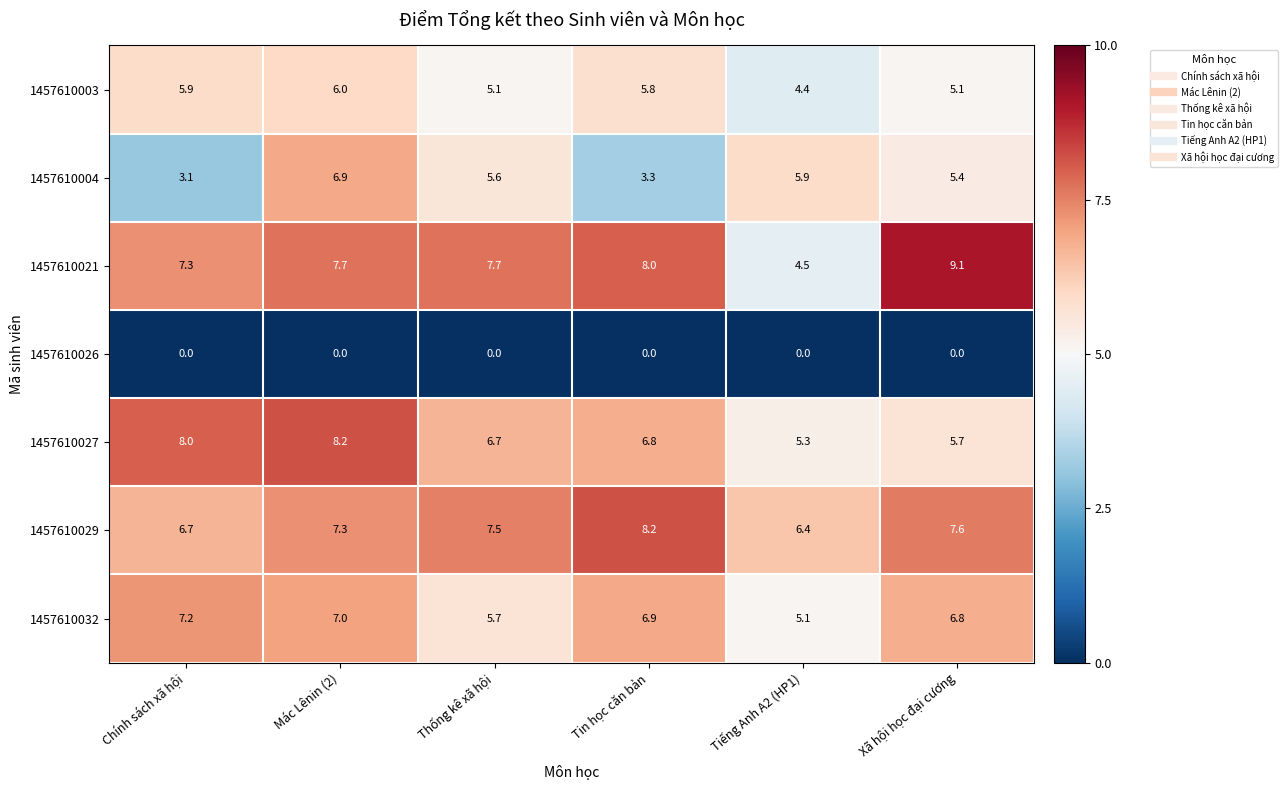

What is the greatest value displayed?

9.1